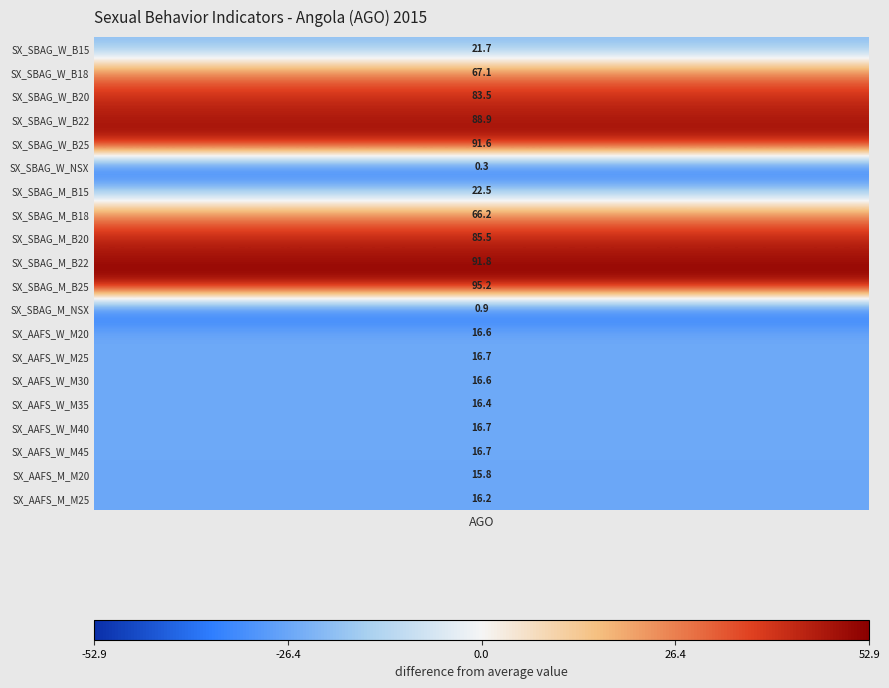

What is the ratio of the value at SX_SBAG_W_B22 to the value at SX_AAFS_W_M35?

5.4